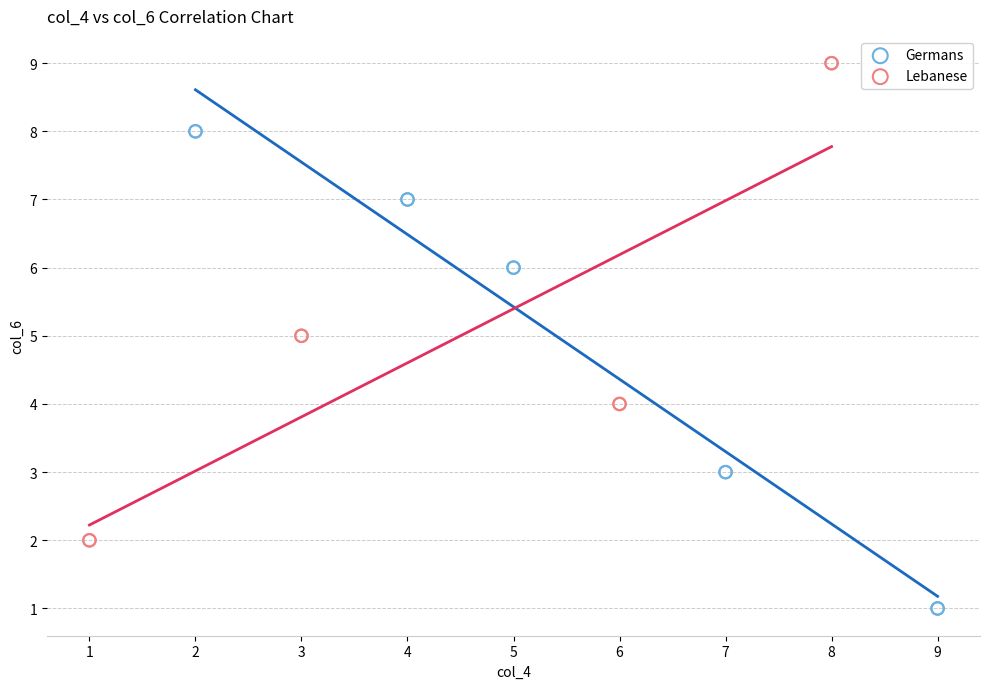

Which series reaches the minimum Y coordinate?

Germans